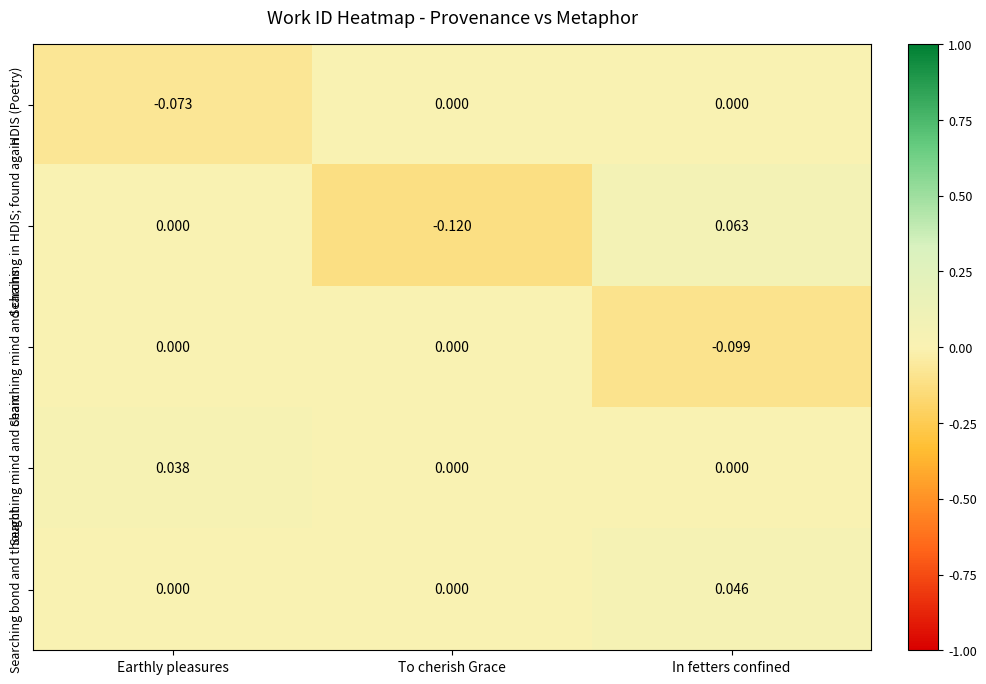

Is the value of Searching mind and chains at To cherish Grace greater than the value of Searching bond and thought at In fetters confined?

No